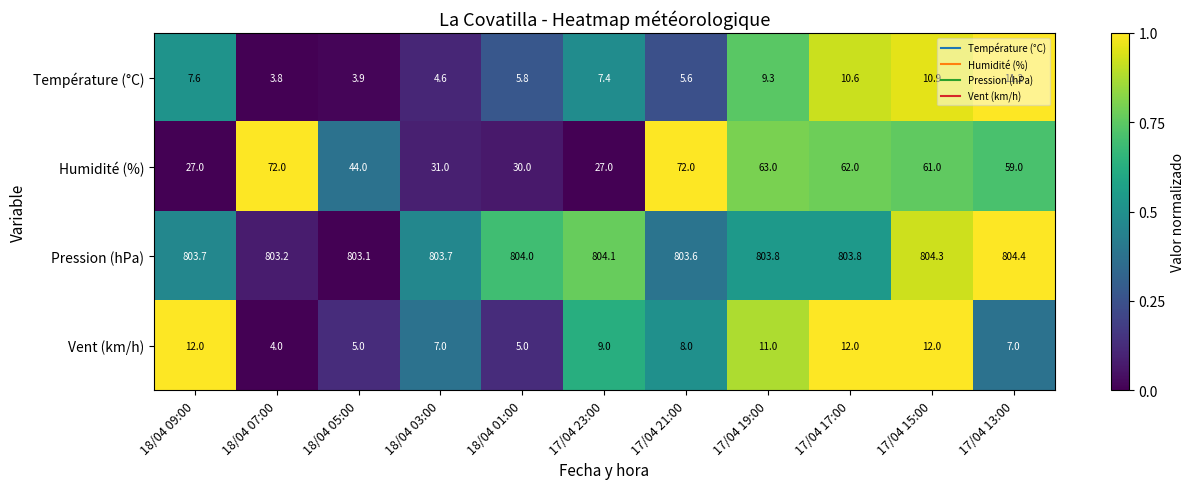

At 18/04 03:00, list the series in order from largest to smallest.

Pression (hPa), Humidité (%), Vent (km/h), Température (°C)